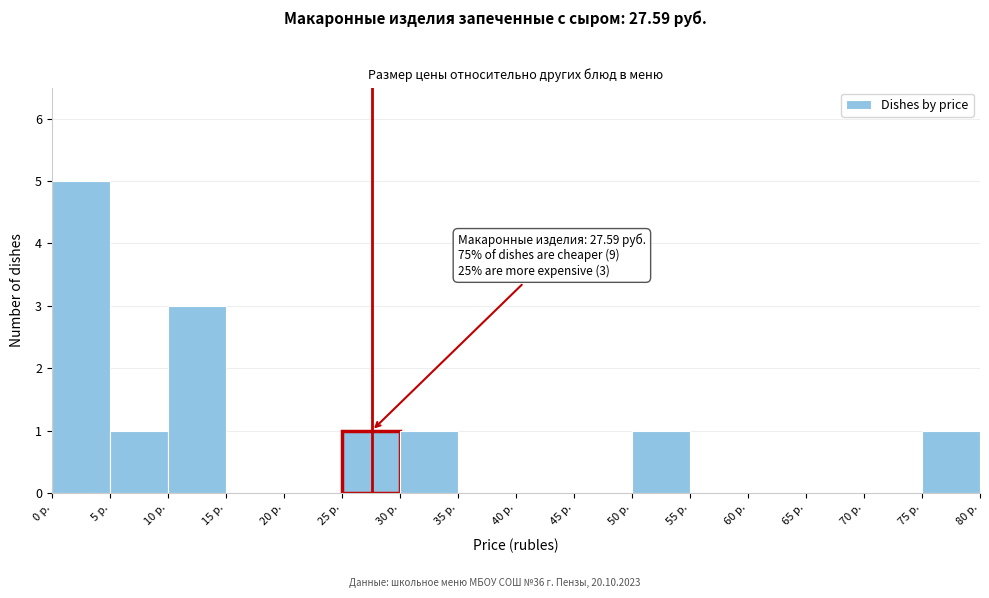

Over which range of the x-axis is the bar tallest?

0 to 5